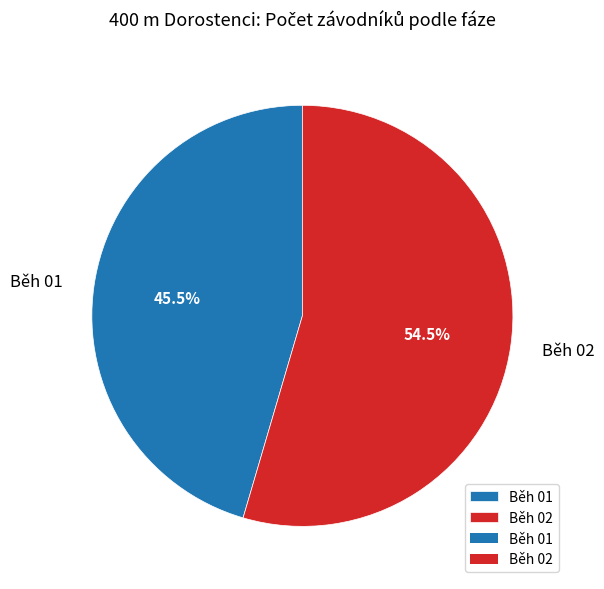

To the nearest percent, what is the combined percentage of Běh 02 and Běh 01?

100%